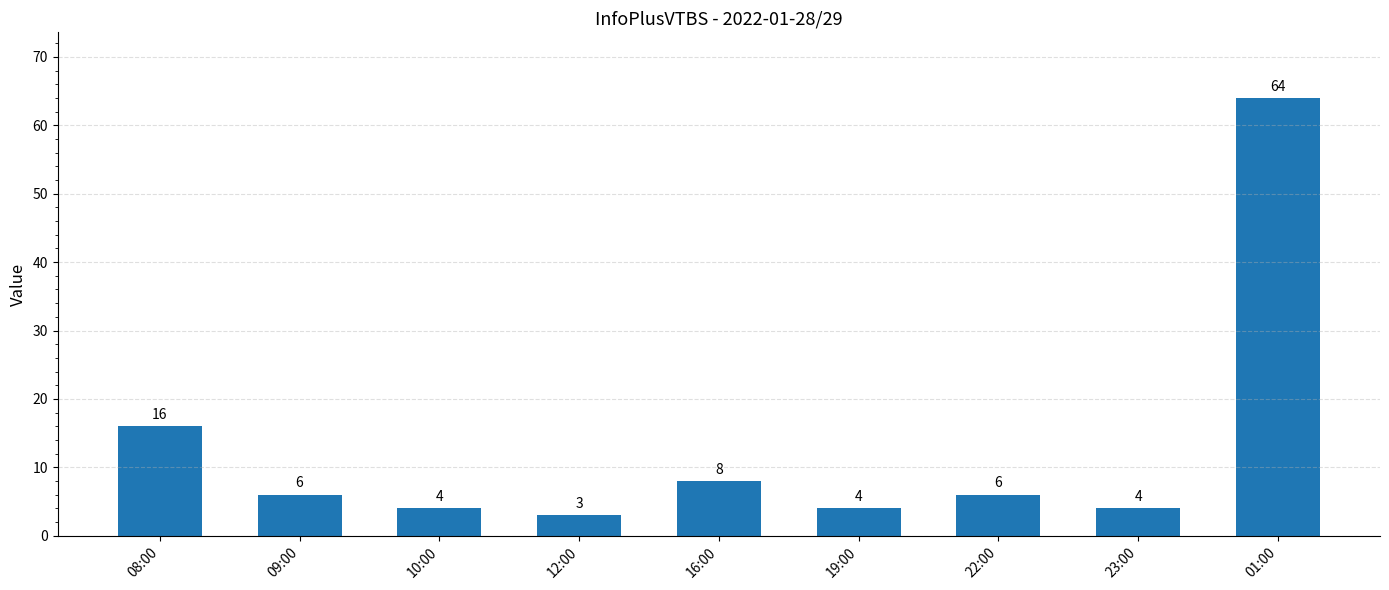

Between 01:00 and 23:00, which is larger?

01:00